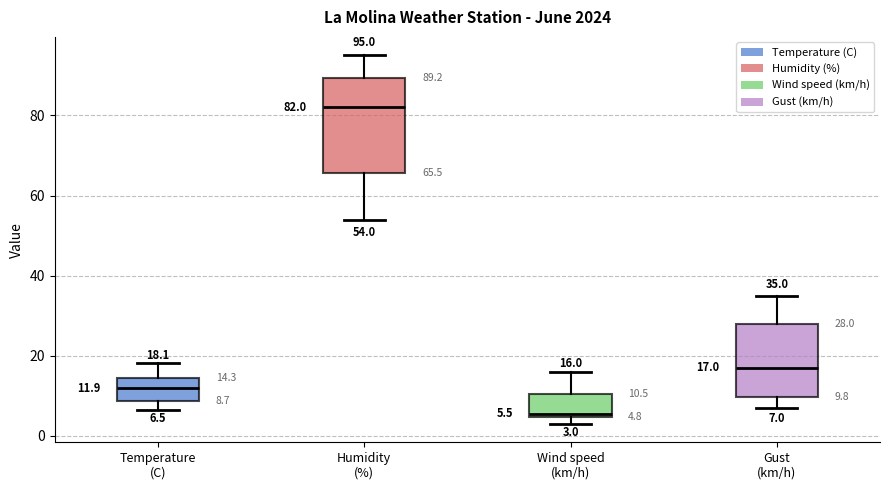

Which box's median line is the highest?

Humidity (%)